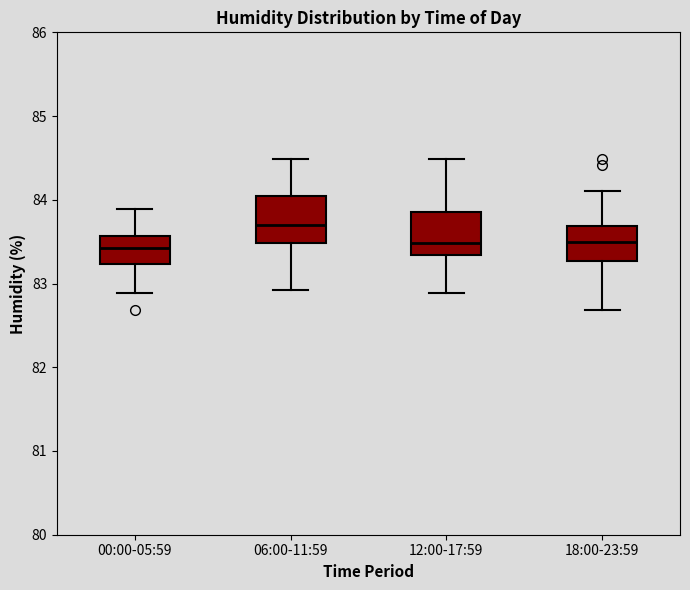

Which box's median line is the highest?

06:00-11:59